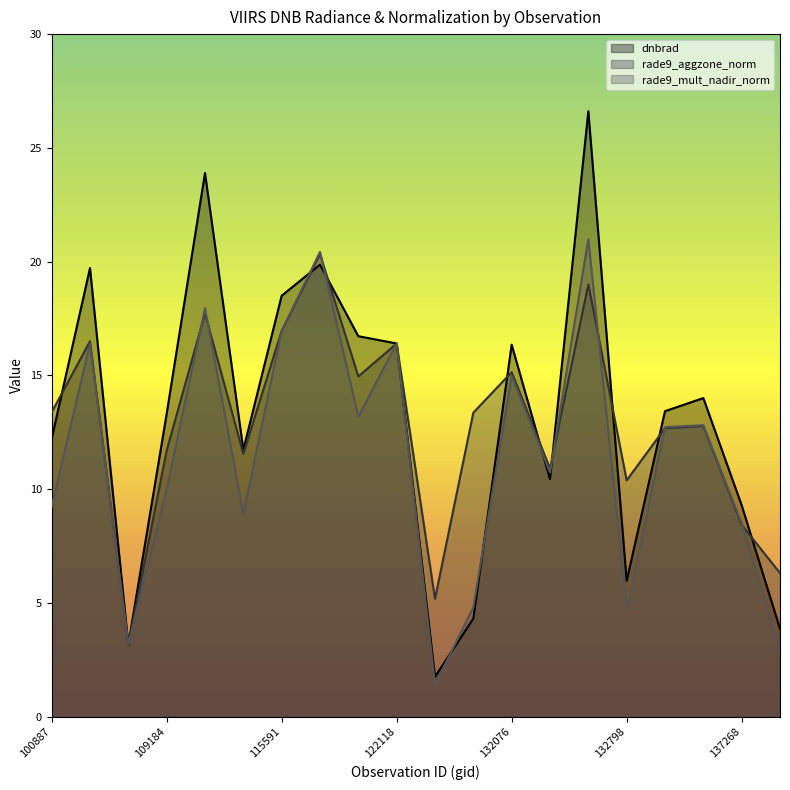

True or false: rade9_aggzone_norm has a value of 11.6 at 115464.

True